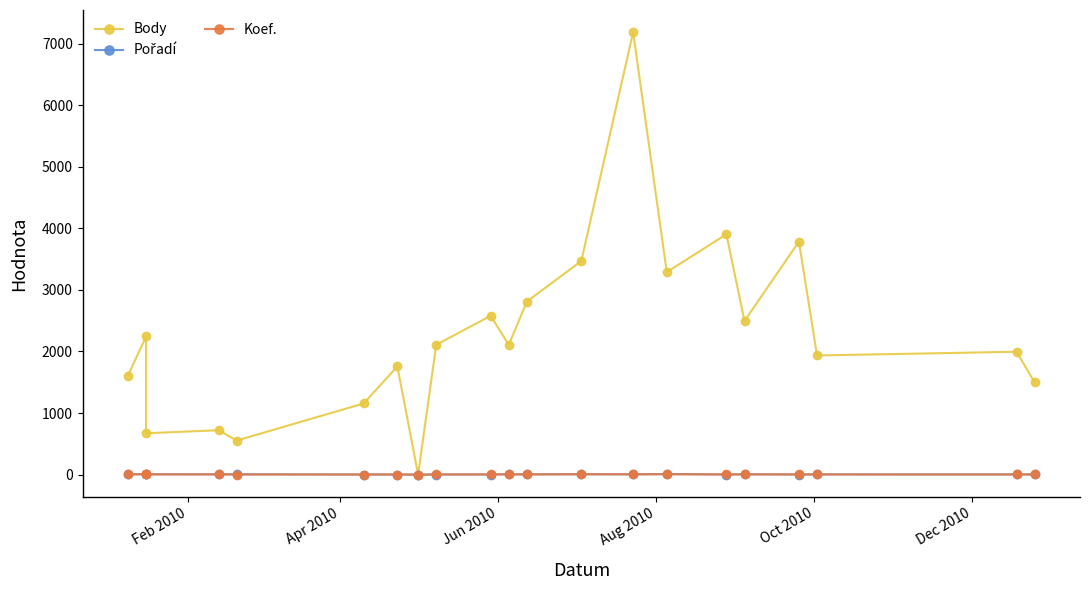

Which series has the largest total across all categories?

Body